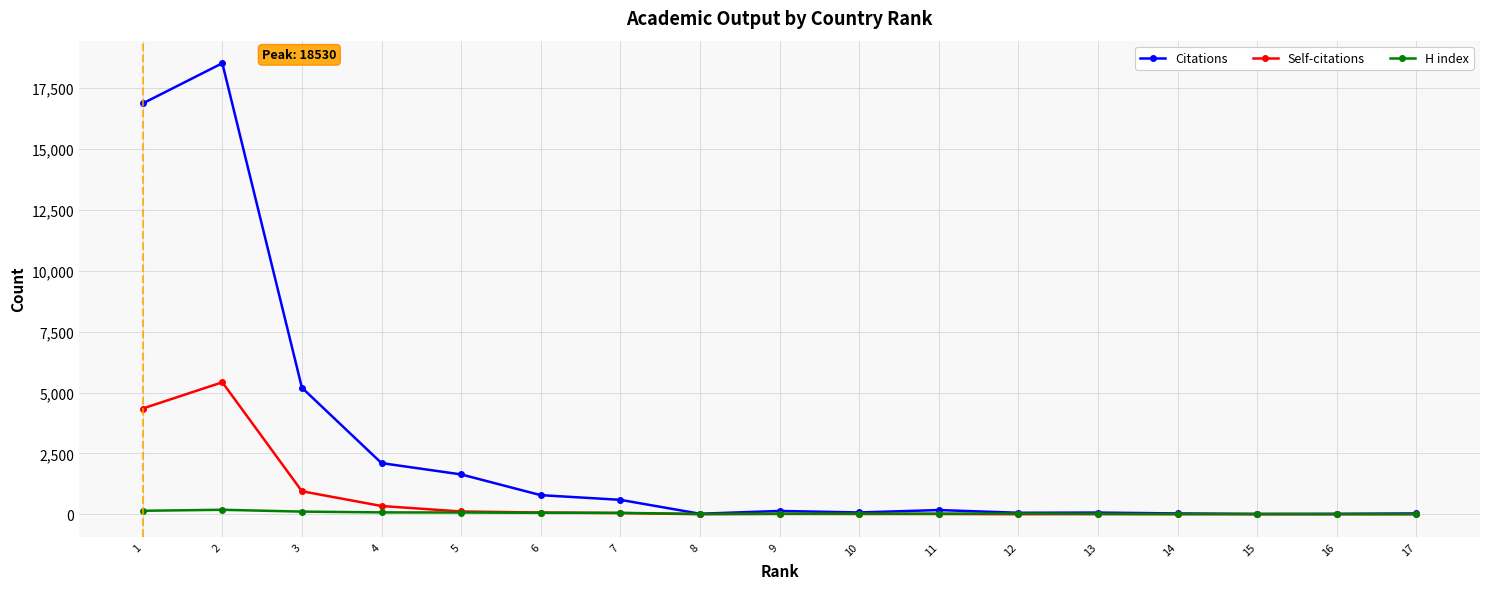

How many categories are shown in the chart?

17